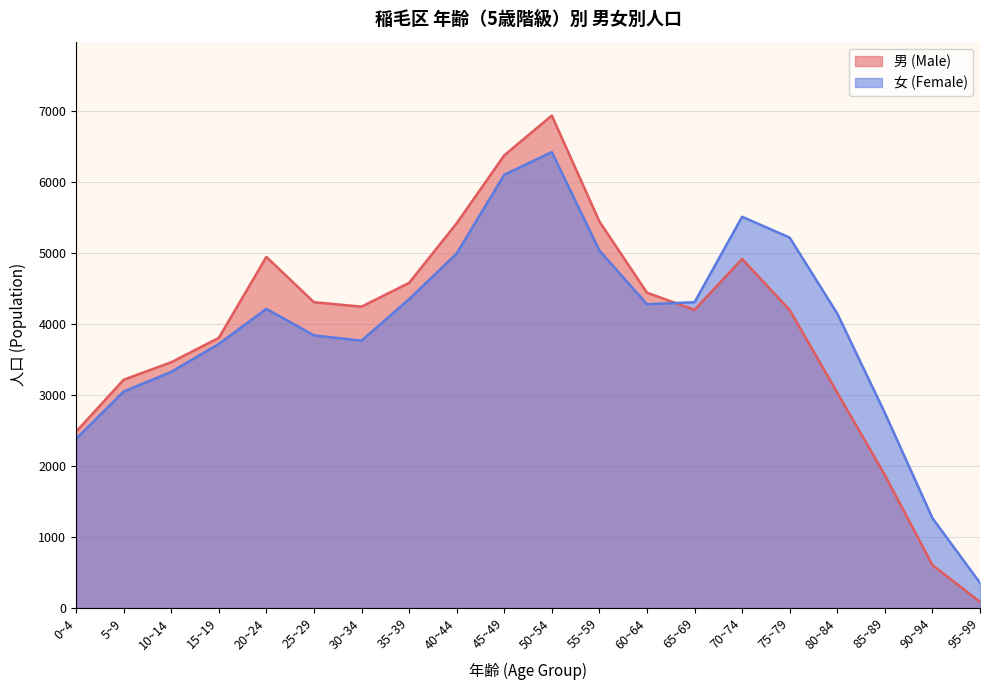

Between 40~44 and 45~49, which series saw the biggest shift?

女 (Female)